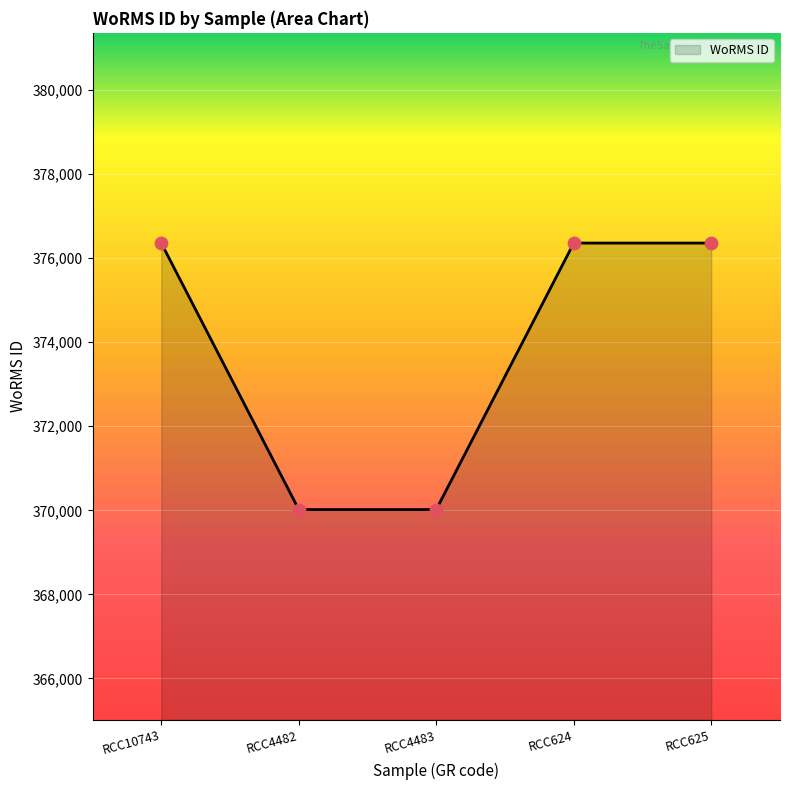

What is the ratio of the value at RCC4483 to the value at RCC625?

1.0